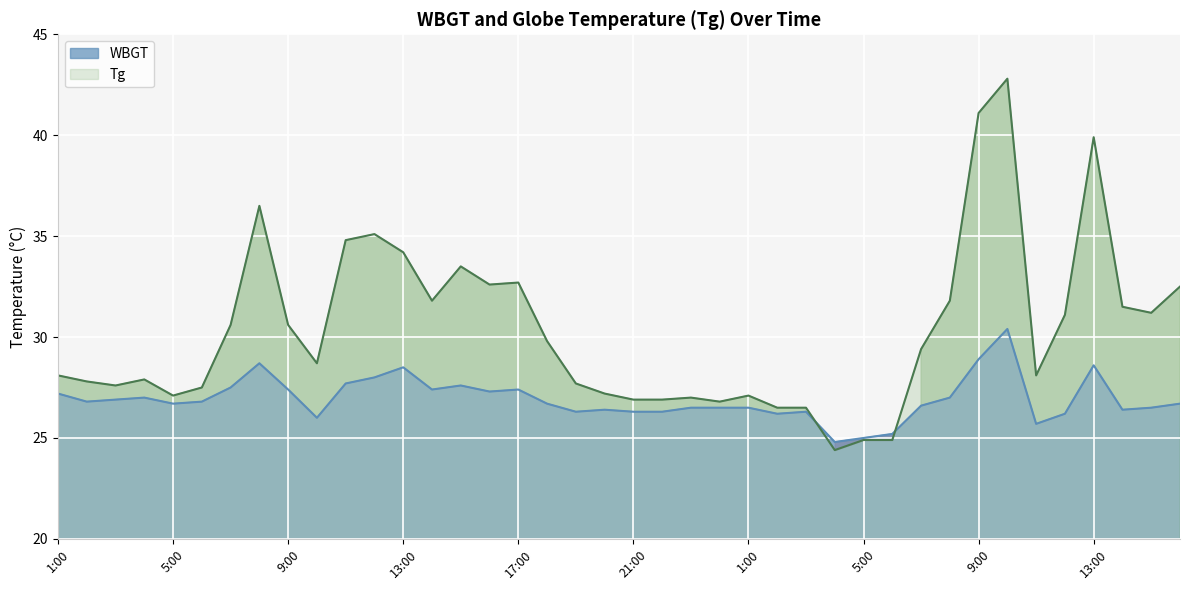

Rank the series at 4:00 from lowest to highest value.

WBGT, Tg